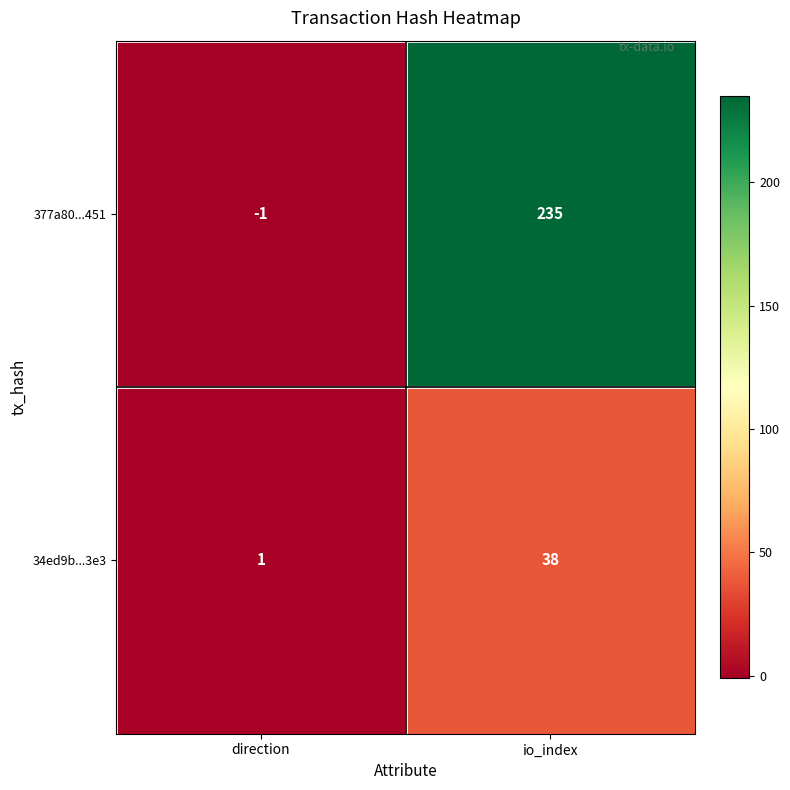

Which category has the lowest value across all series?

direction